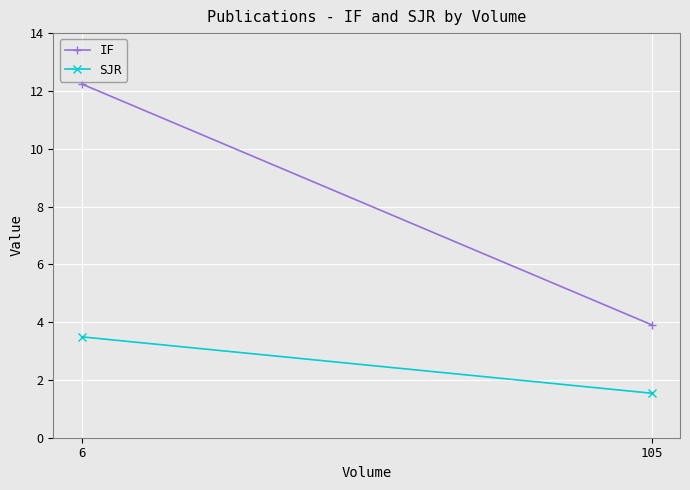

Which category has the highest value across all series?

6